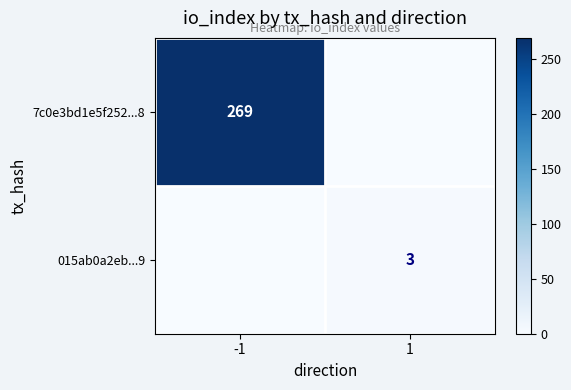

What is the maximum value shown in the chart?

269